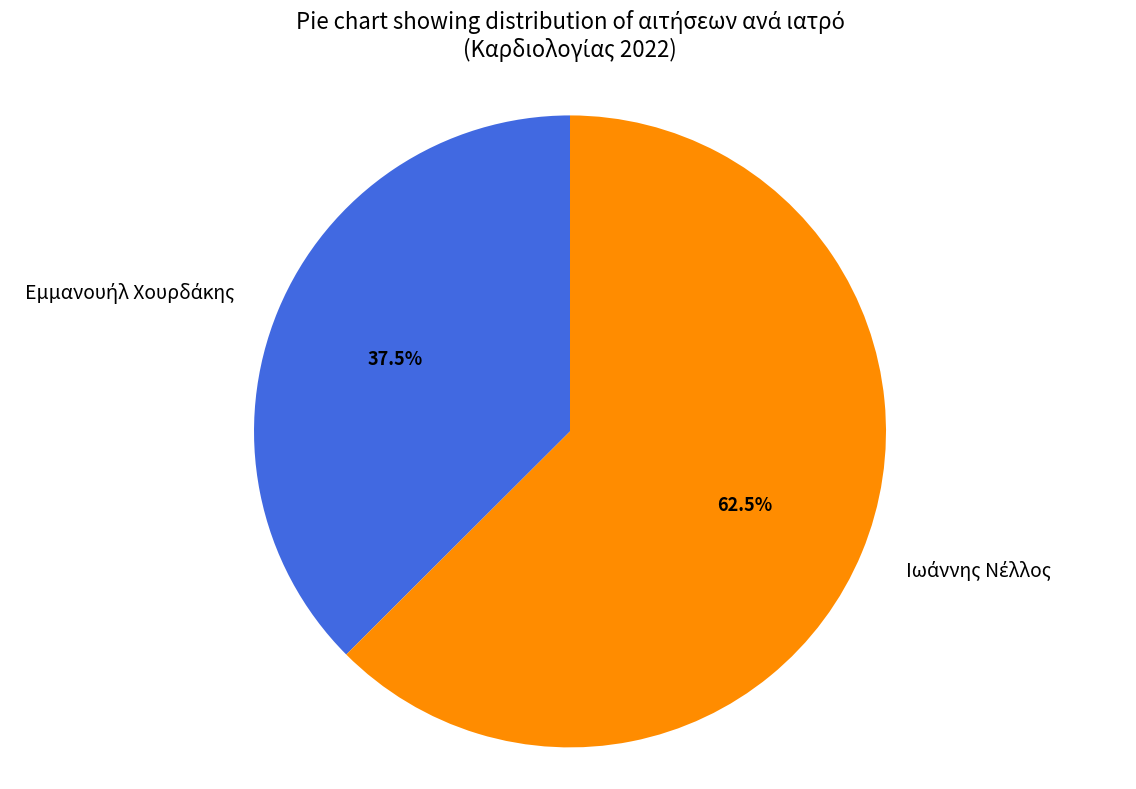

Is there a majority slice in this chart?

Yes